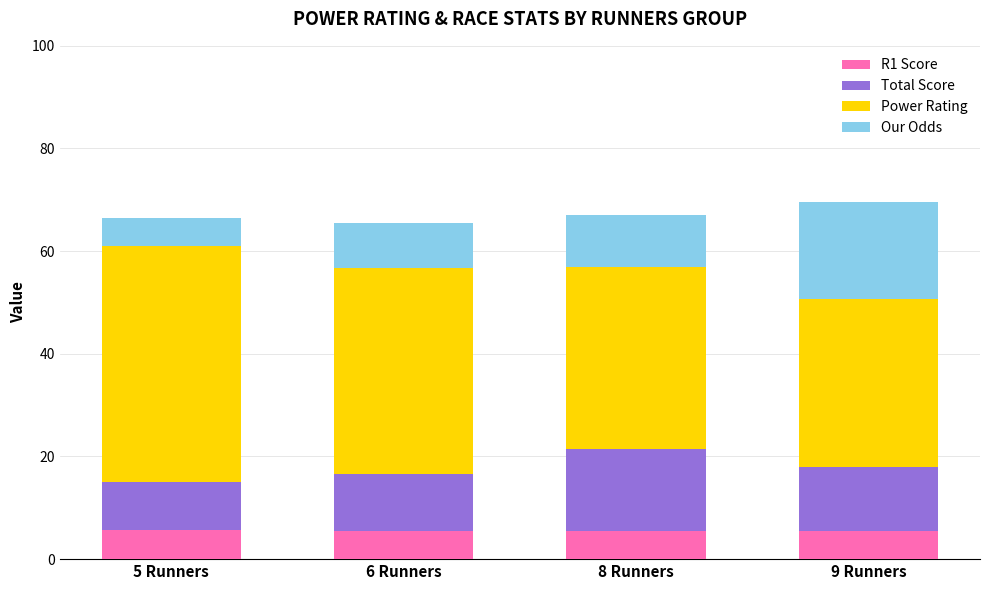

What is the lowest value of the R1 Score series?

5.5